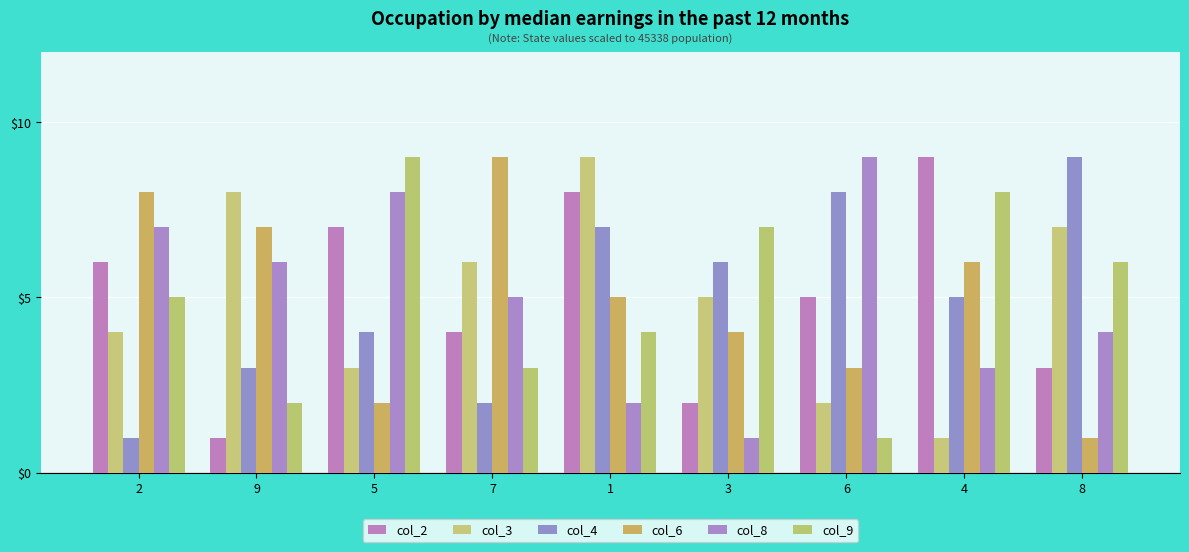

At which category is the sum across all series the highest?

1